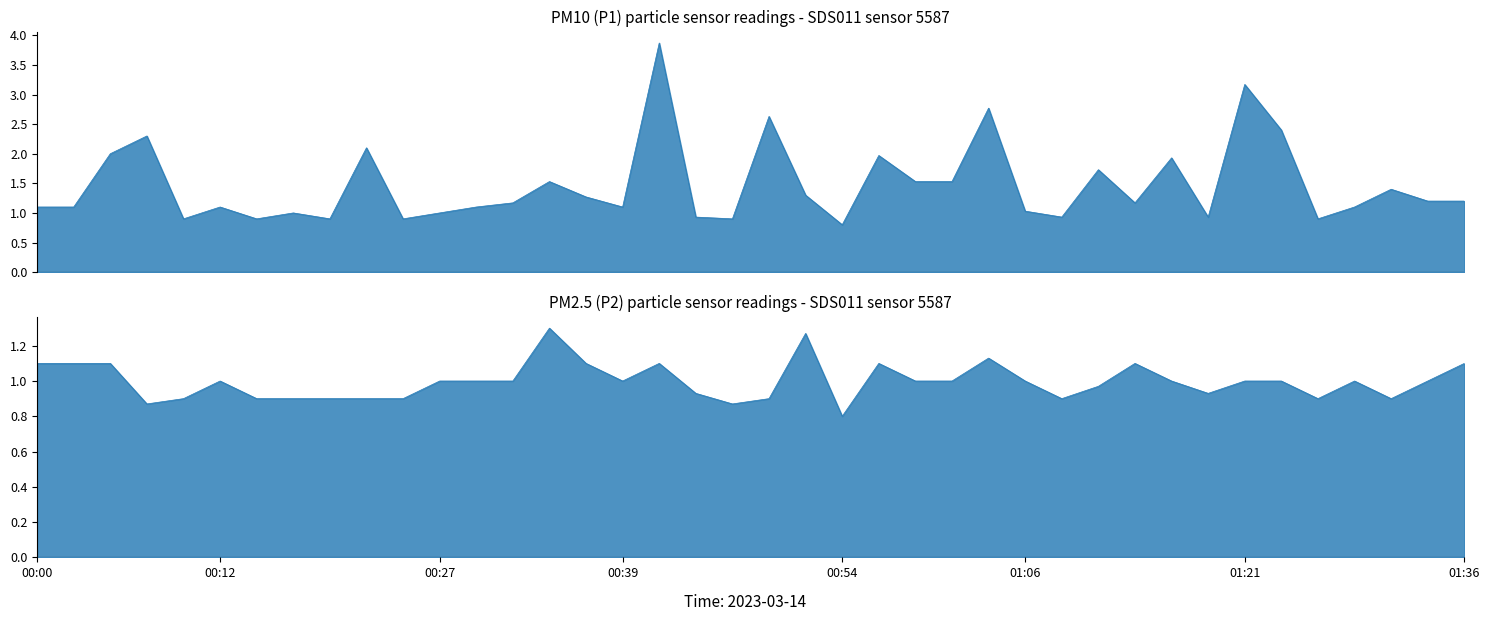

What is the greatest value displayed?

3.9